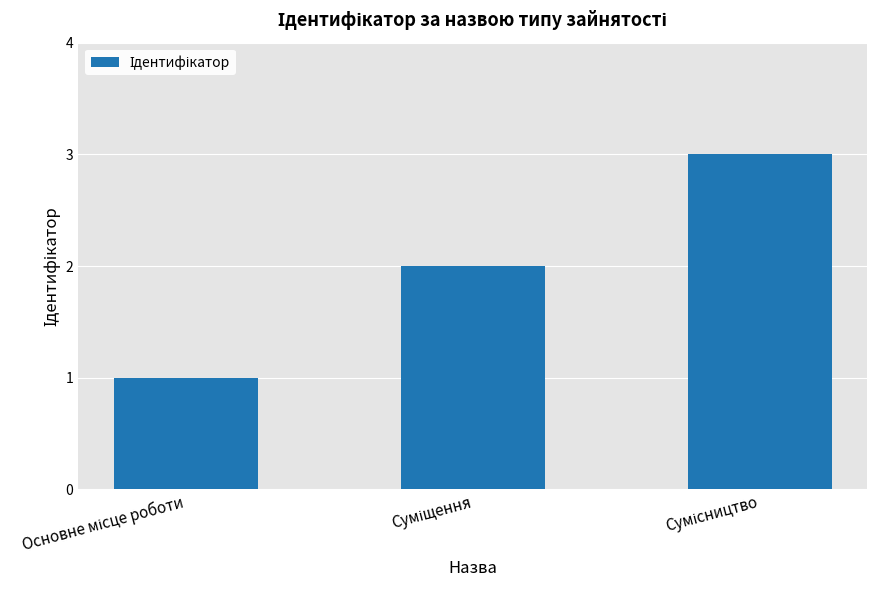

What is the greatest value displayed?

3